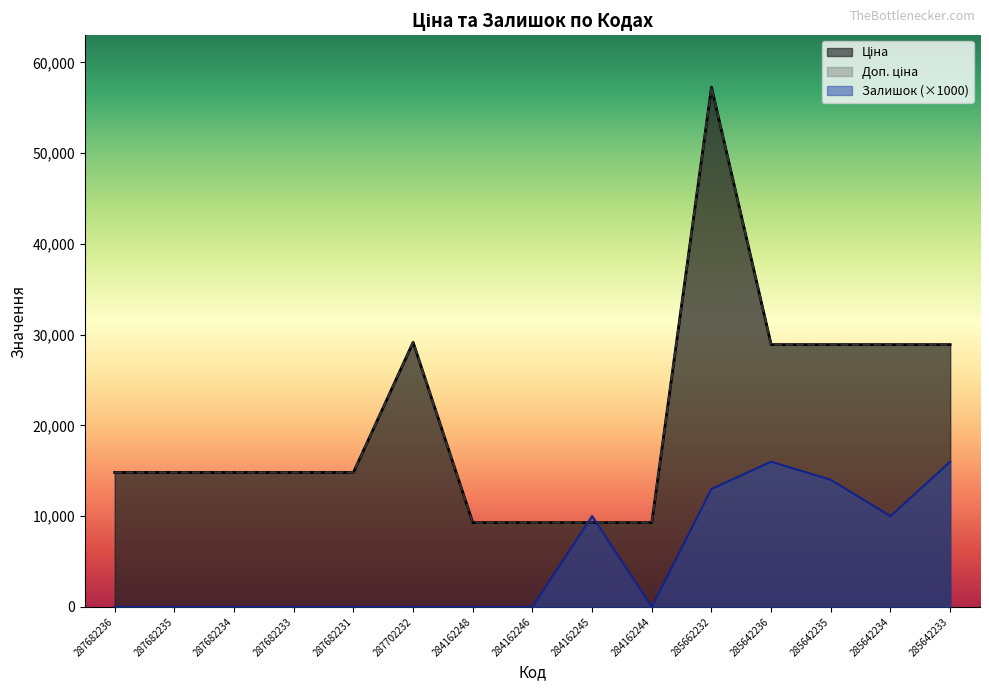

True or false: Ціна has a value of 28901.7 at 285642234.

True